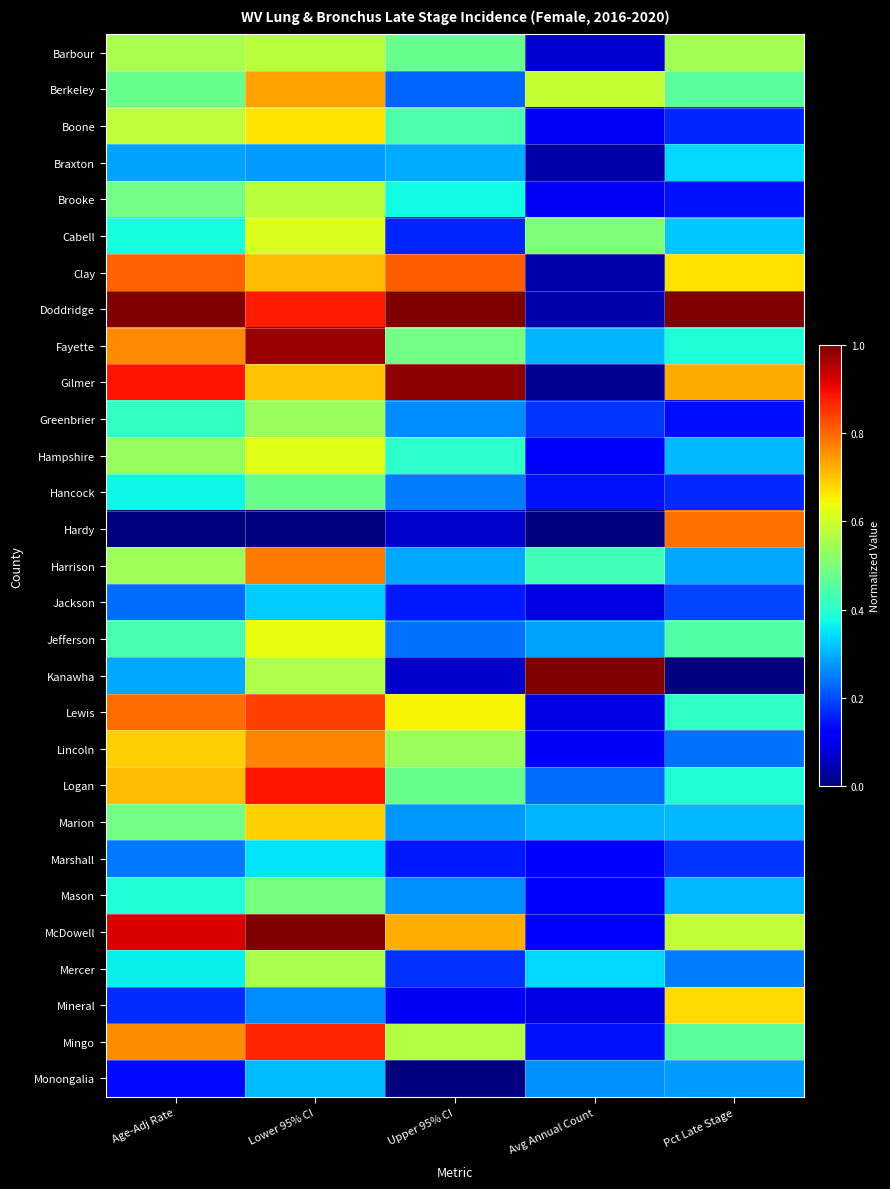

Which has a higher value, Lower 95% CI or Pct Late Stage?

Lower 95% CI